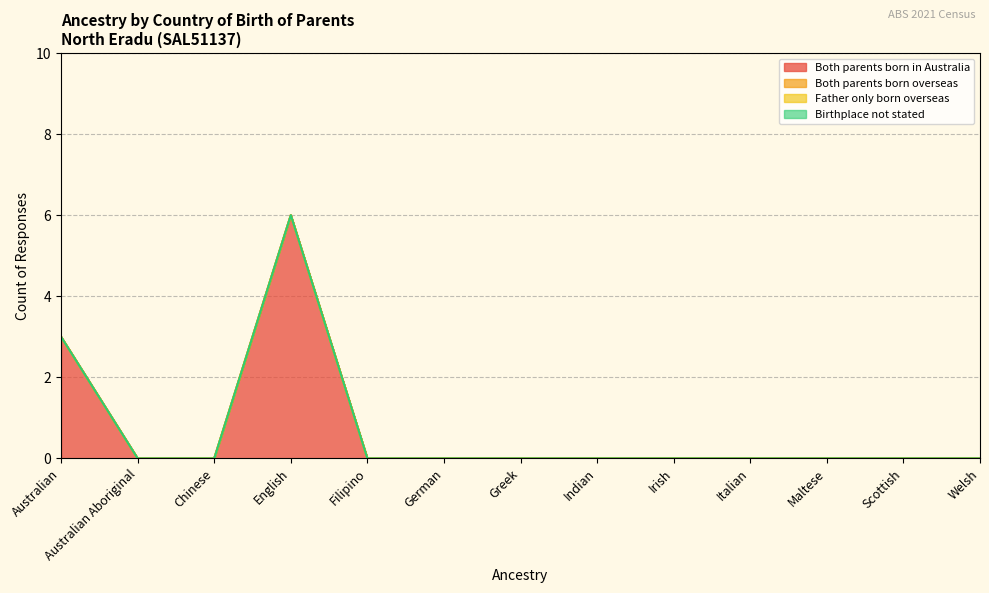

True or false: Both parents born overseas has a value of 0 at German.

True